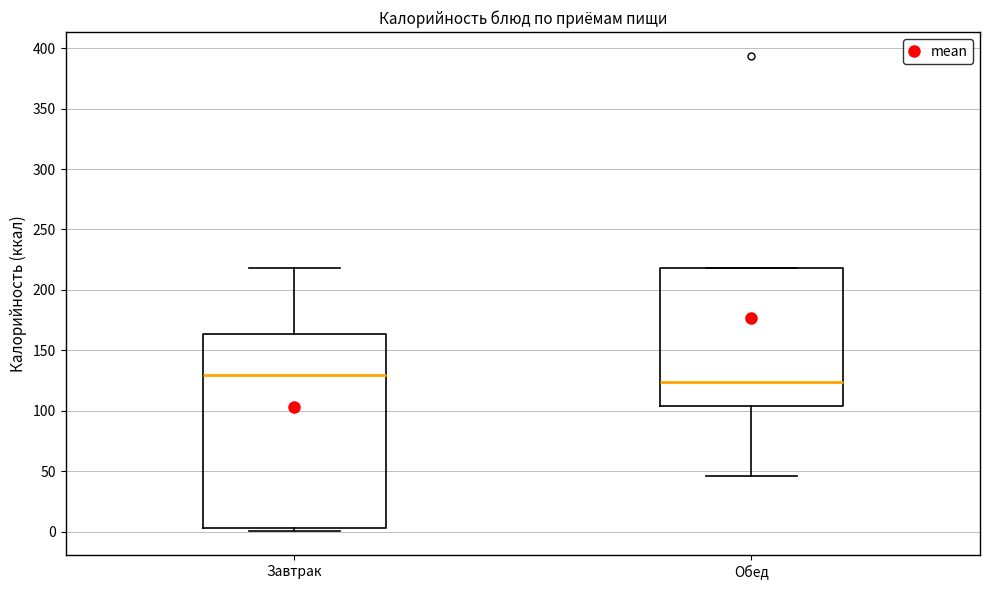

Reading left to right, read every box against the y-axis: the position of its median line, the range the box covers, and the ends of its whiskers. The values are not printed on the chart, so give them approximately, as read against the axis.

Завтрак: median 130, box 5 to 165, whiskers 0 to 220
Обед: median 125, box 105 to 220, whiskers 45 to 220